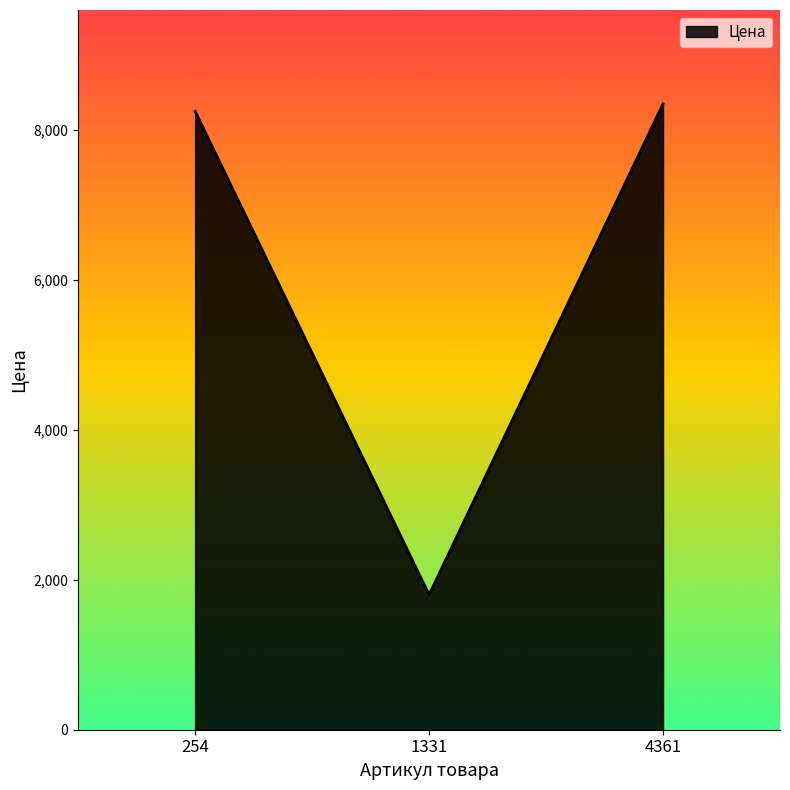

True or false: the data shows 2588 at 1331.

False